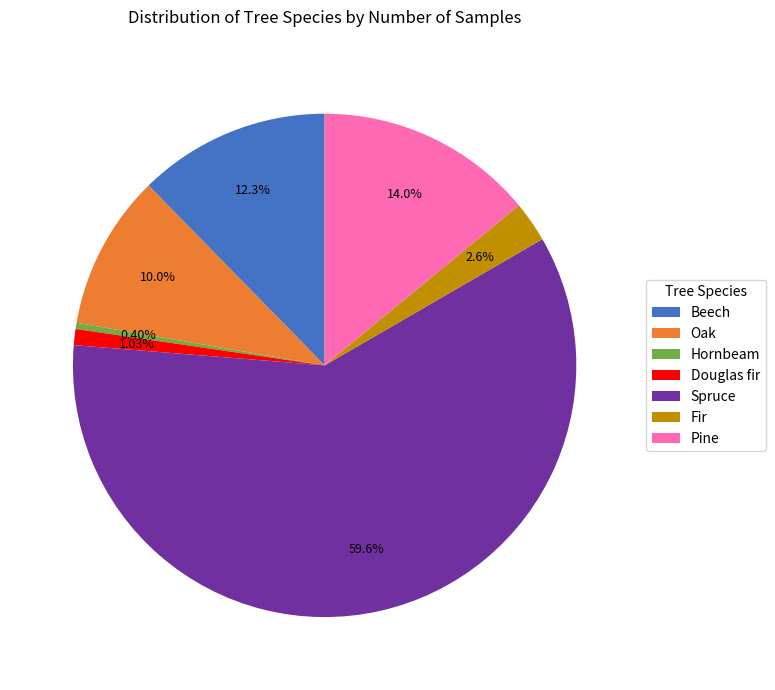

The Oak slice represents 3% of the pie. True or false?

False